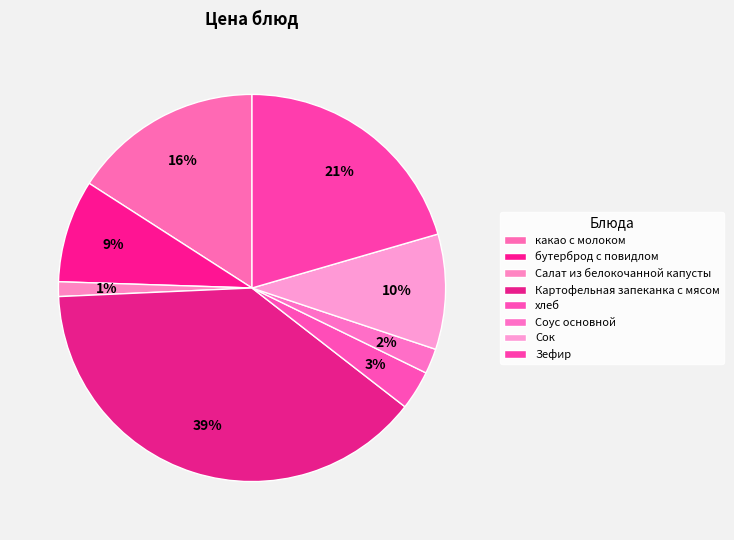

What is the total percentage of Соус основной and Салат из белокочанной капусты?

3.3%